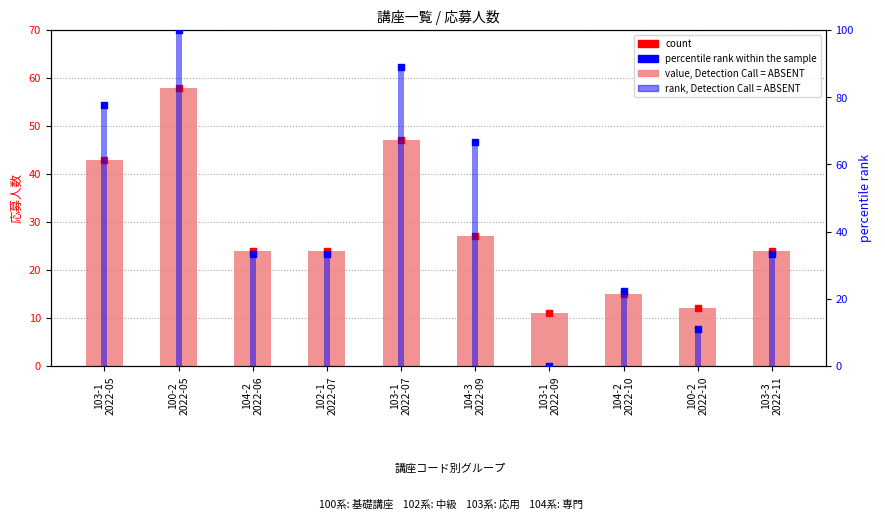

At how many categories does at least one series exceed 76?

3